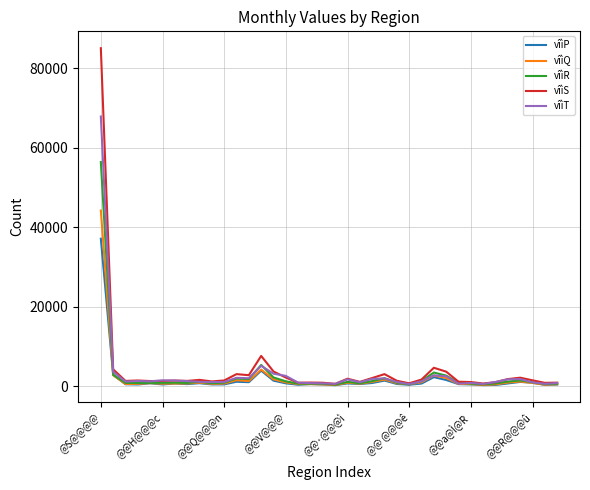

In vîìS, how many points are higher than both neighbors (excluding endpoints)?

10